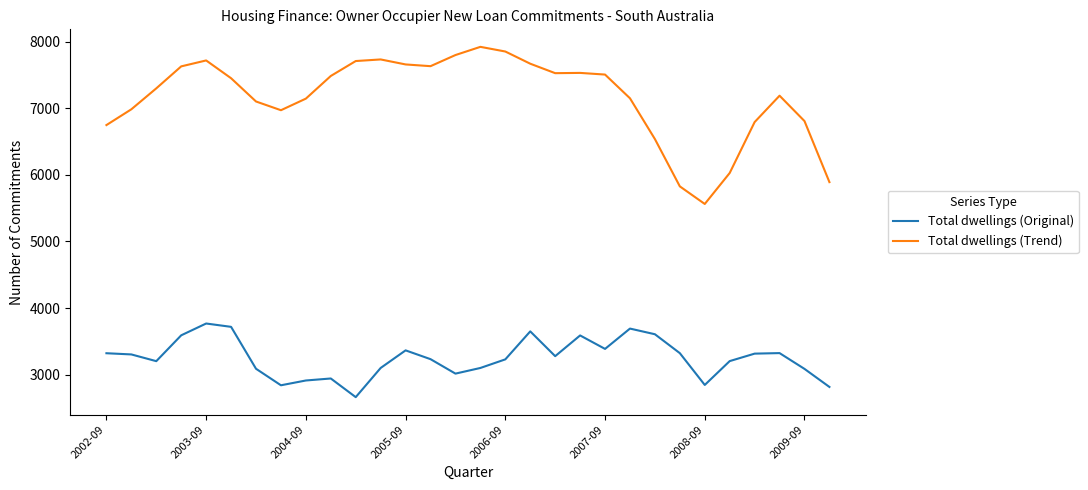

True or false: Total dwellings (Trend) has more than 1 interior local peaks.

True